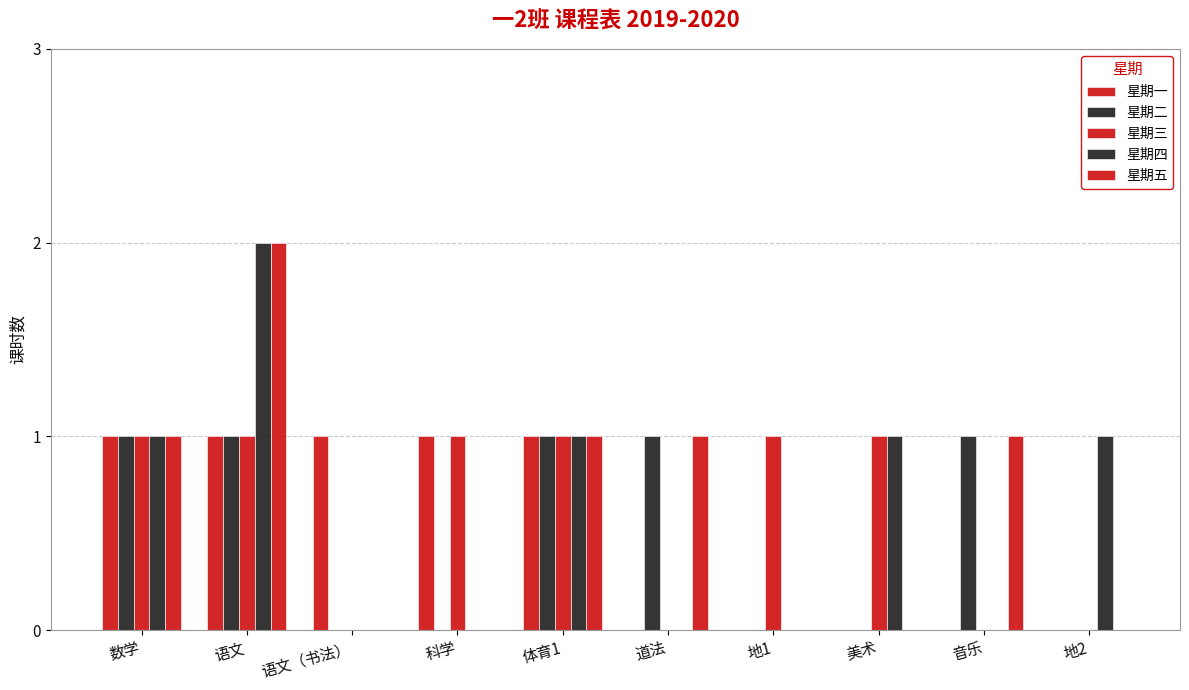

Which series has the largest total across all categories?

星期三